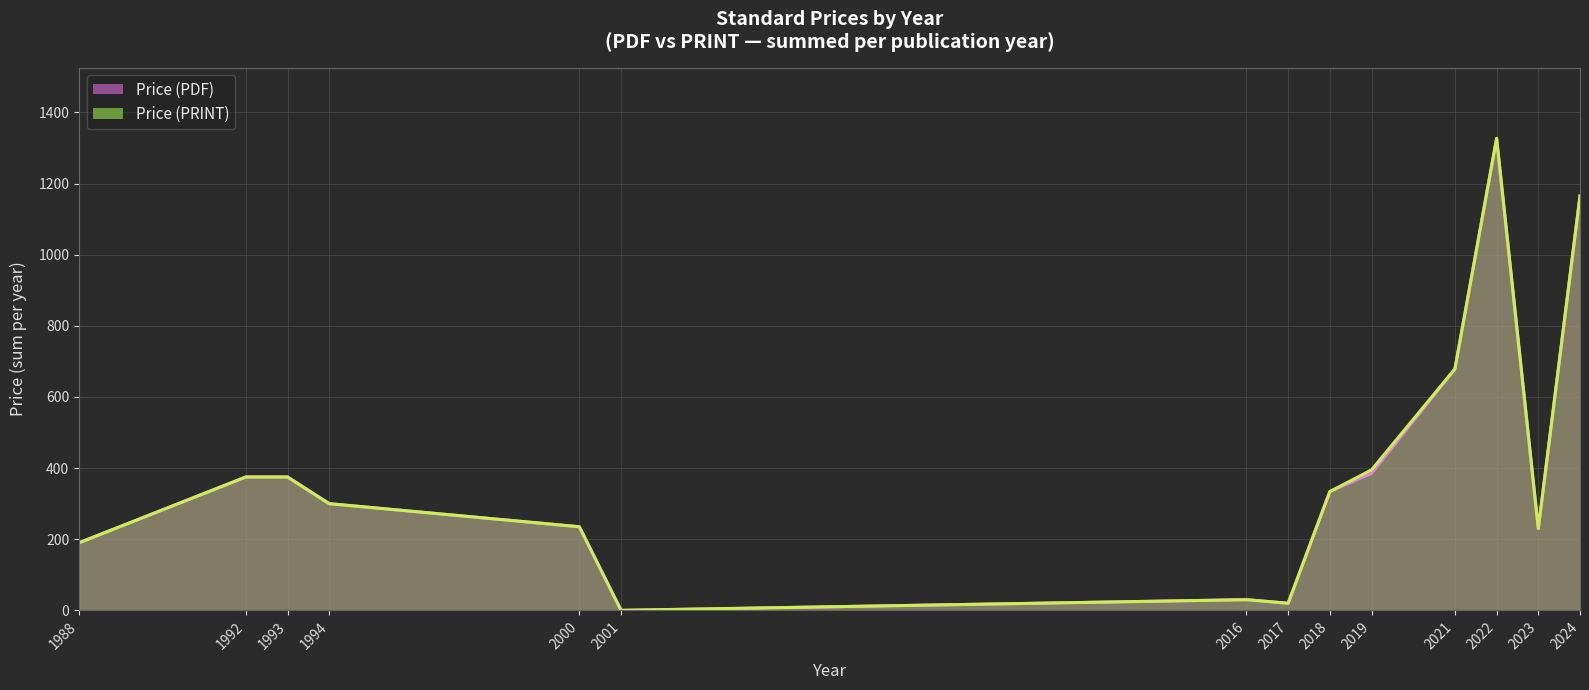

The Price (PDF) series shows 117 at 2000. True or false?

False